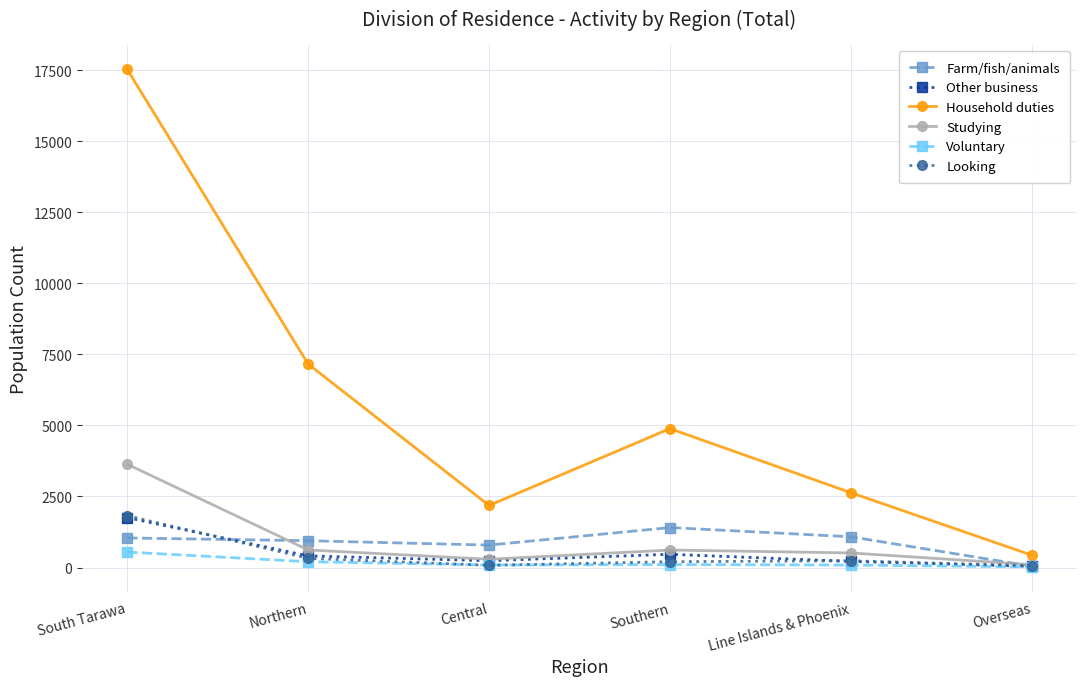

How many interior local valleys does the Household duties series have?

1